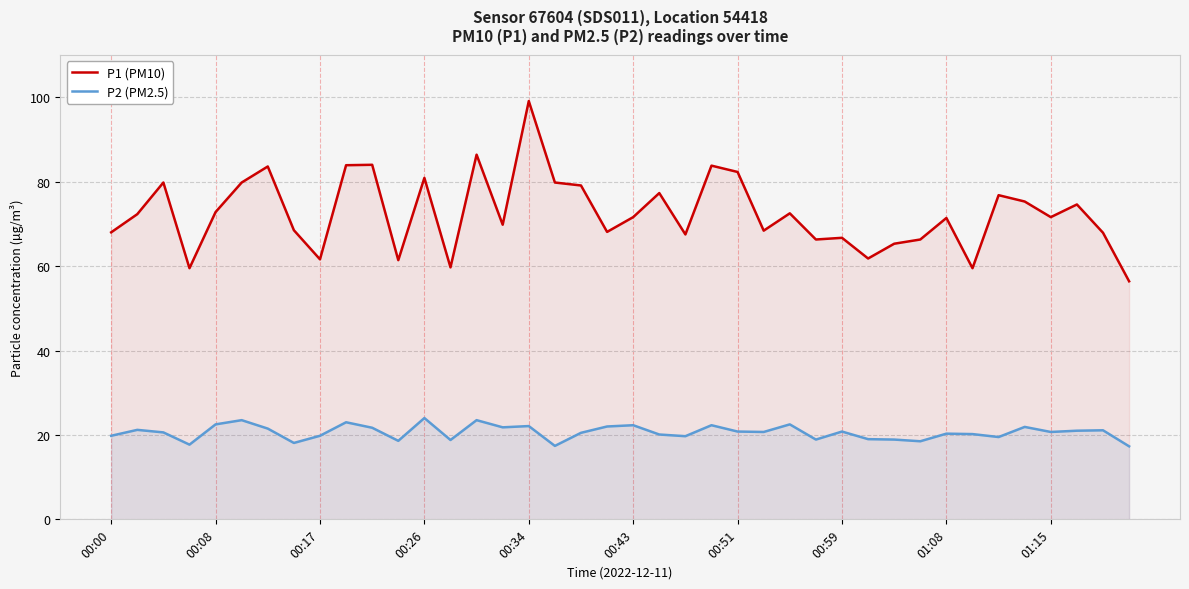

Which category has the highest value across all series?

00:34